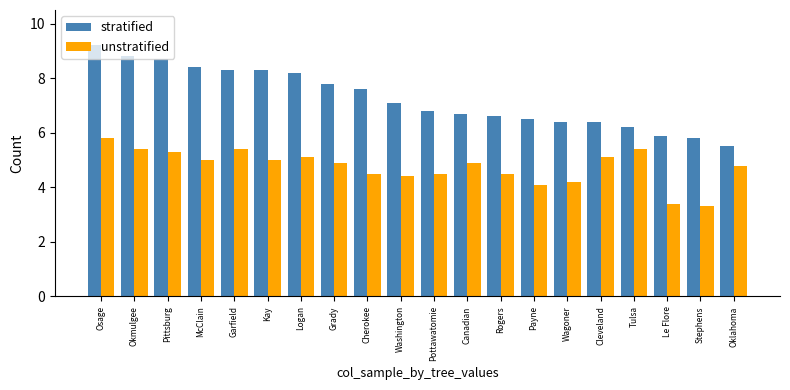

Where does the unstratified series first go above 4?

Osage